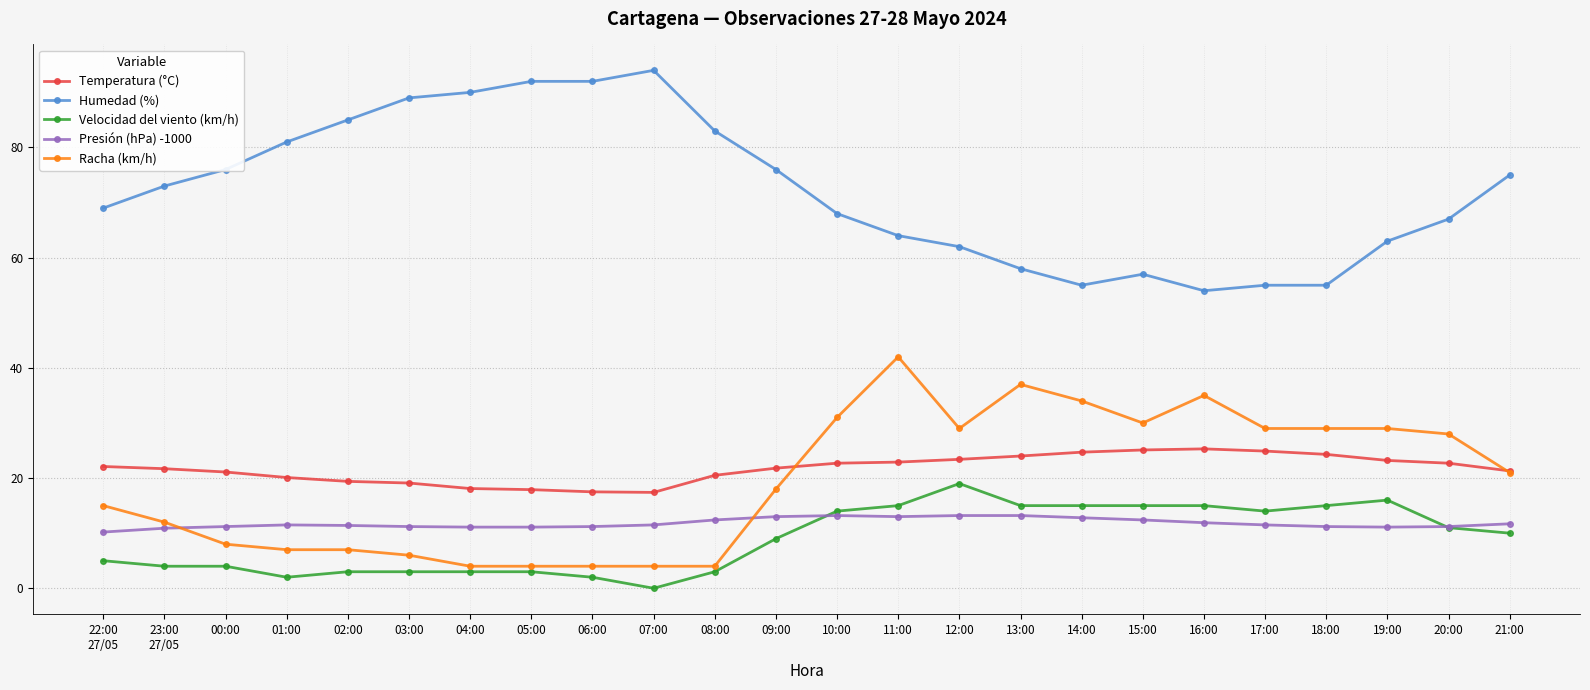

In Temperatura (°C), how many points are higher than both neighbors (excluding endpoints)?

1